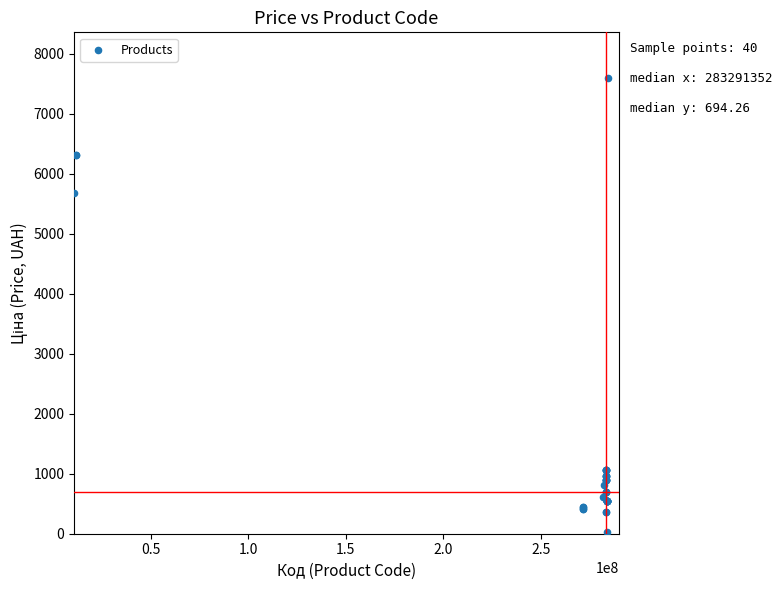

What Y value in the scatter plot is closest to 3814?

5673.8